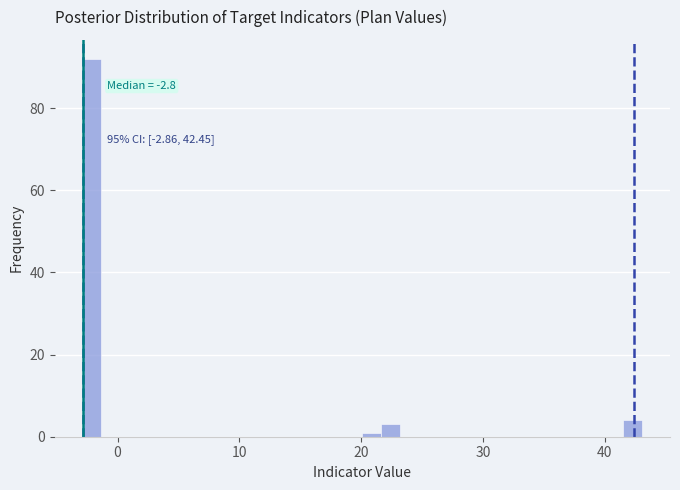

Around what value on the x-axis is the tallest bar? Give the approximate position of its centre, as read against the axis.

-2